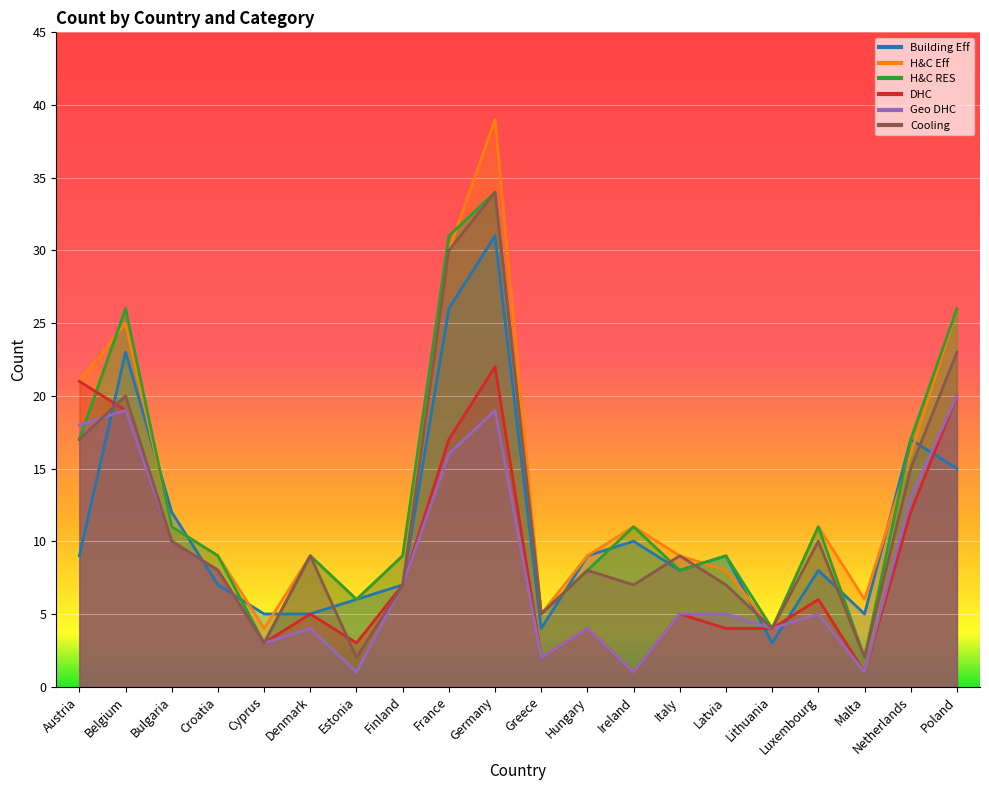

What is the label of the 4th point from the left?

Croatia